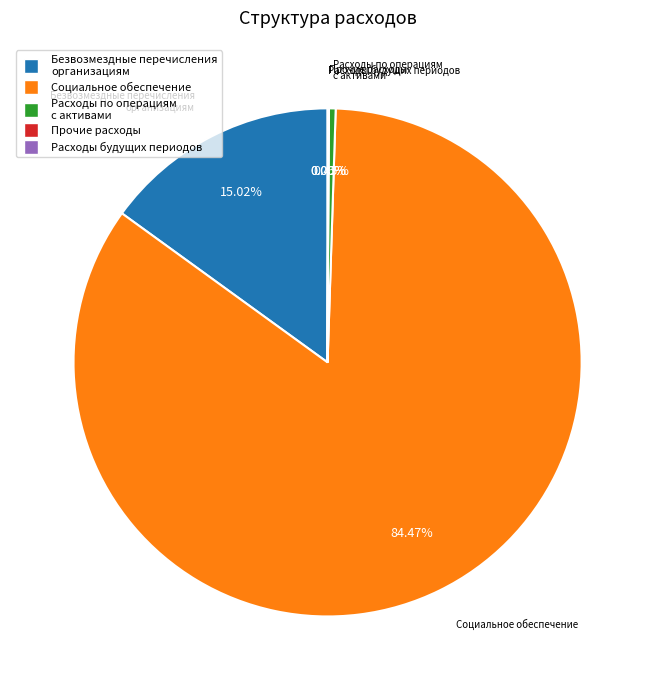

Approximately how many times larger is the value at Безвозмездные перечисления организациям compared to Расходы по операциям с активами?

33.6